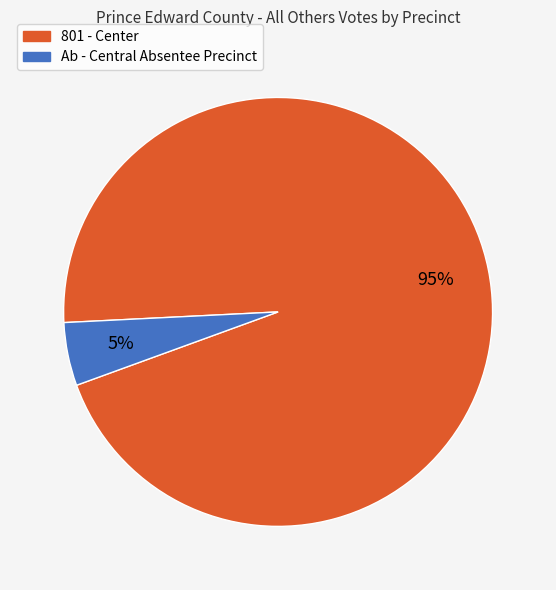

How many slices are in this pie chart?

2